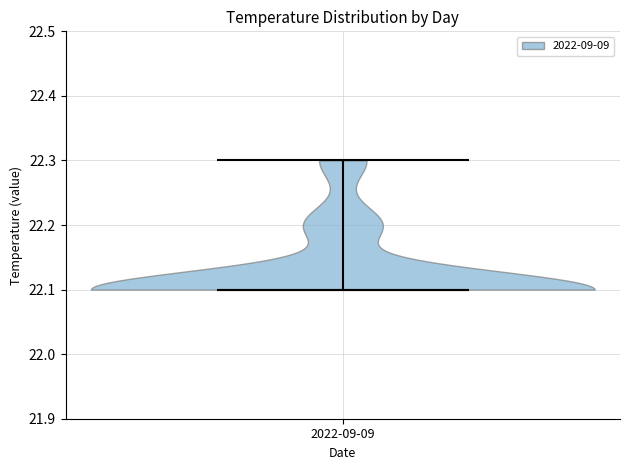

What is the lowest point the violin for 2022-09-09 reaches on the y-axis? The values are not printed on the chart, so give them approximately, as read against the axis.

22.1